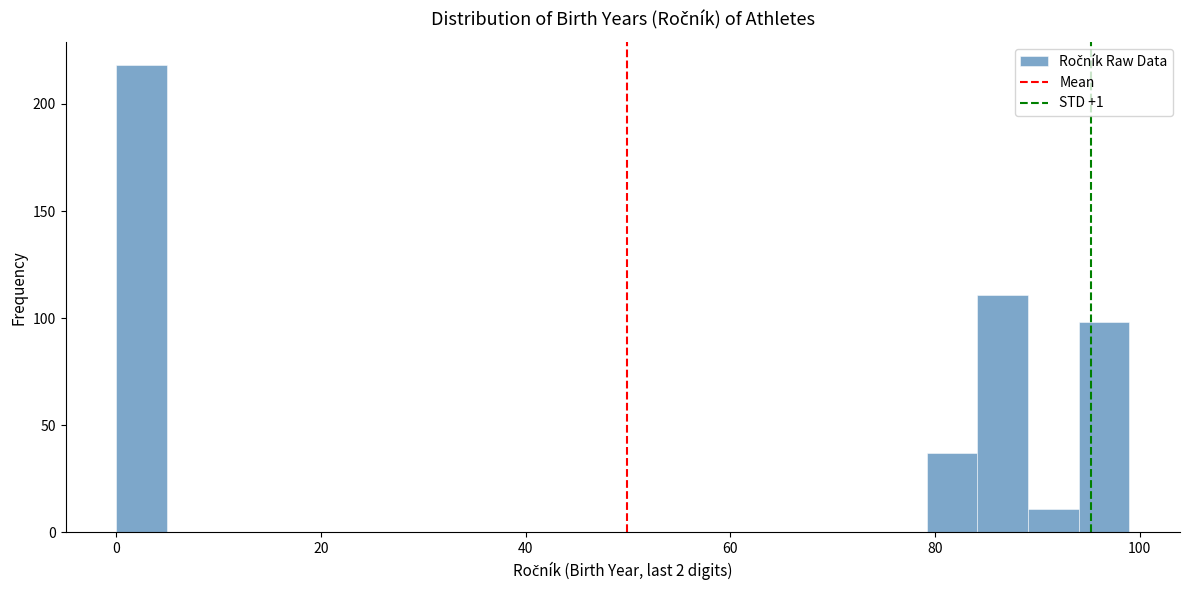

Around what value on the x-axis is the tallest bar? Give the approximate position of its centre, as read against the axis.

2